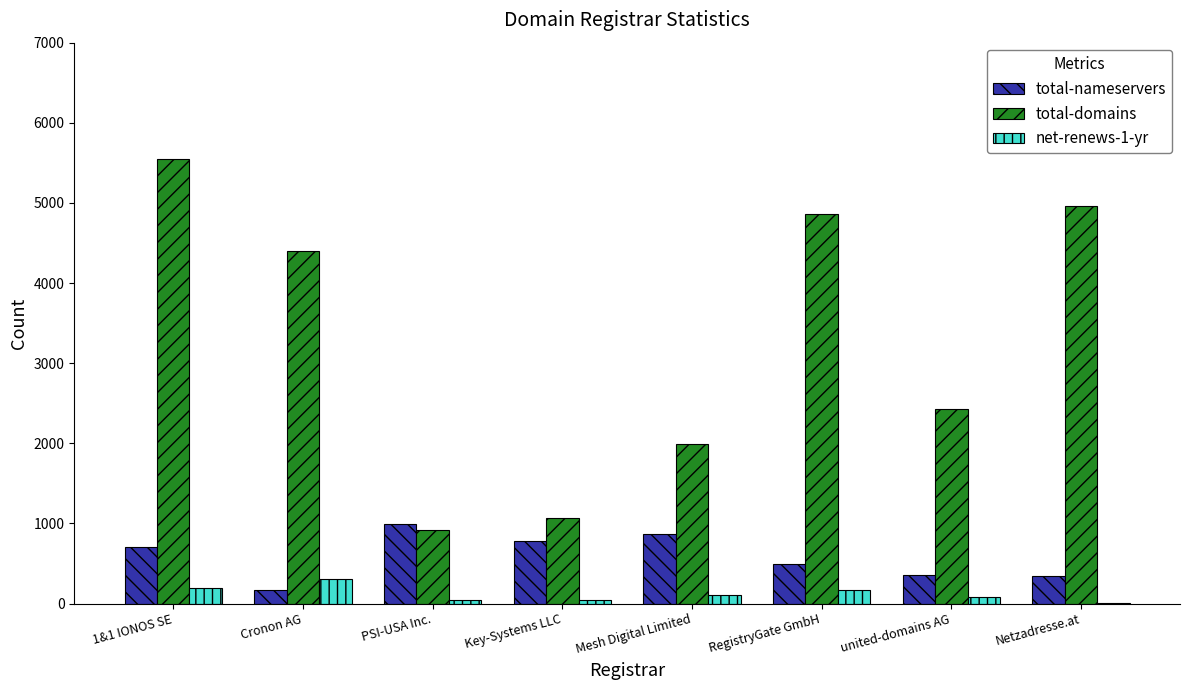

What is the sum of all total-domains values?

26185